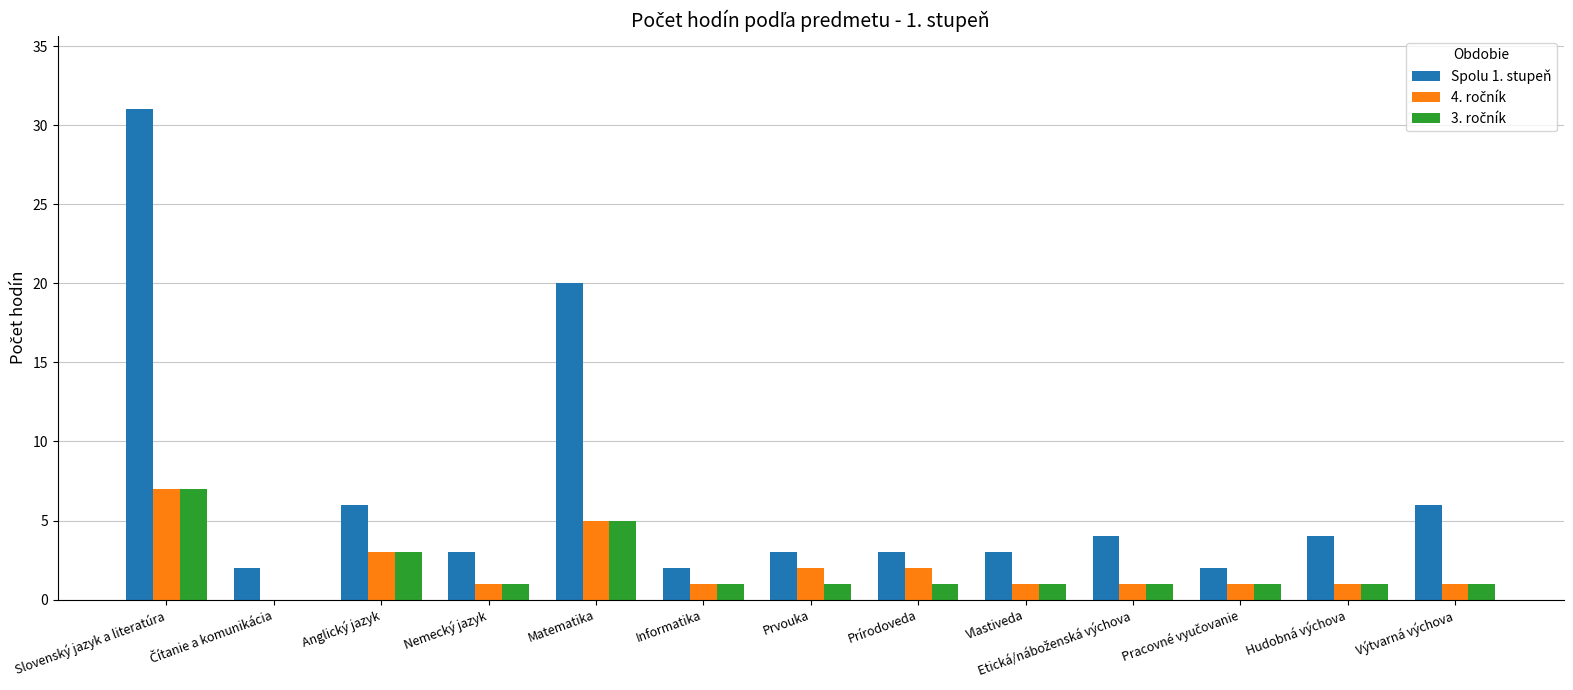

At which category is the sum across all series the highest?

Slovenský jazyk a literatúra